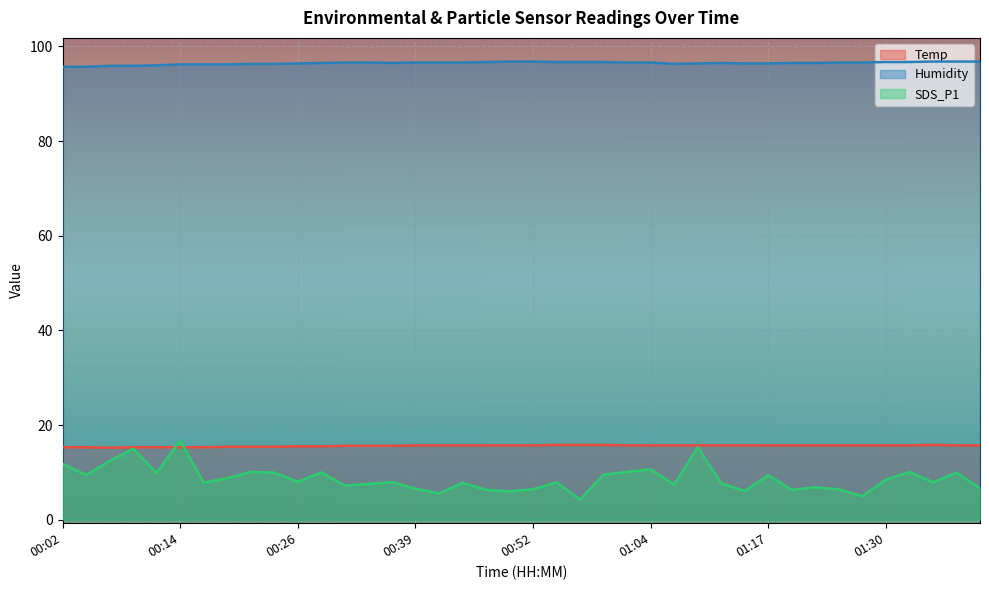

Count the number of categories in the chart.

40